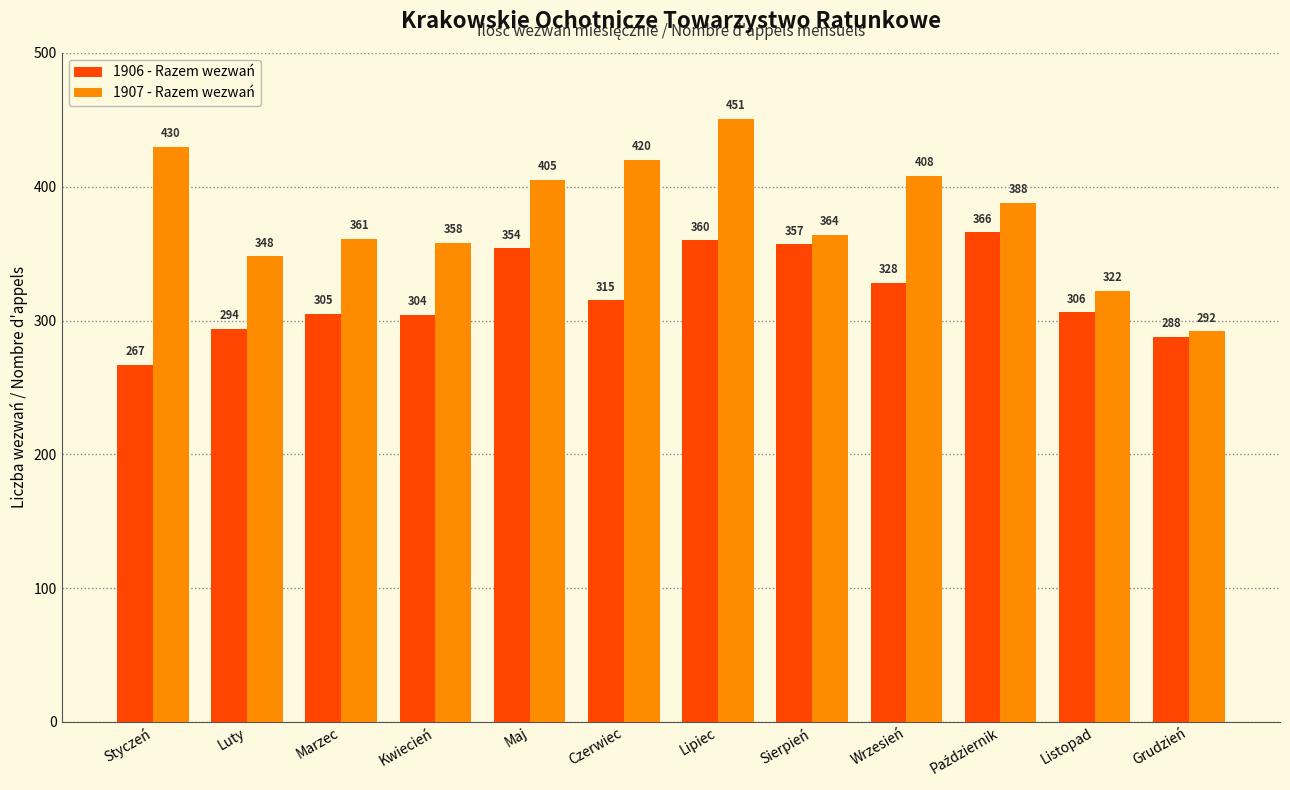

Reading left to right, list all the values displayed in this chart.

1906 - Razem wezwań: 267	294	305	304	354	315	360	357	328	366	306	288
1907 - Razem wezwań: 430	348	361	358	405	420	451	364	408	388	322	292